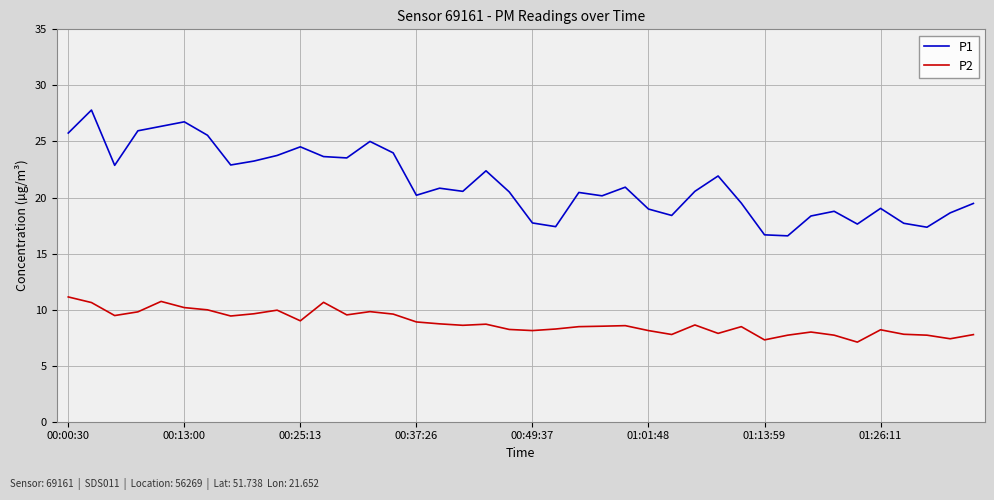

What is the difference between the maximum and second lowest values in the P1 series?

11.1